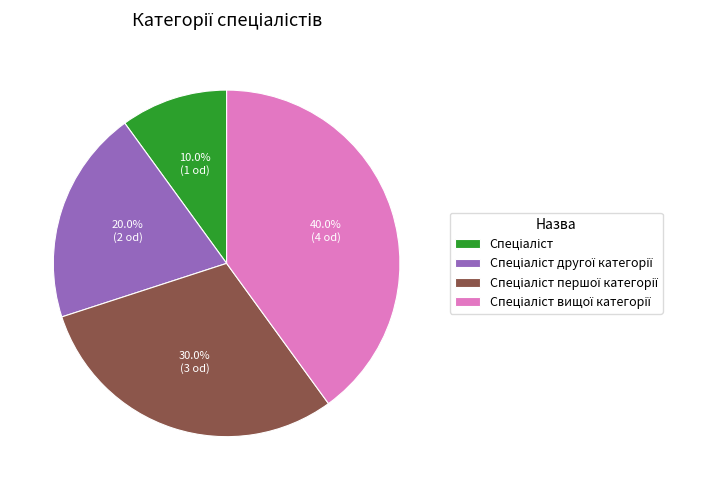

Is there a majority slice in this chart?

No